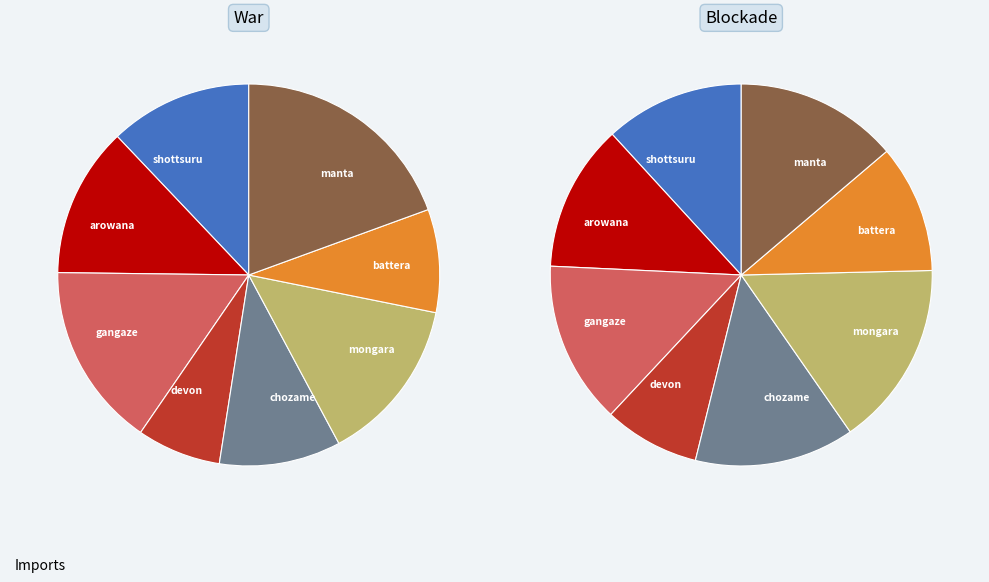

Count the number of slices in the pie.

8